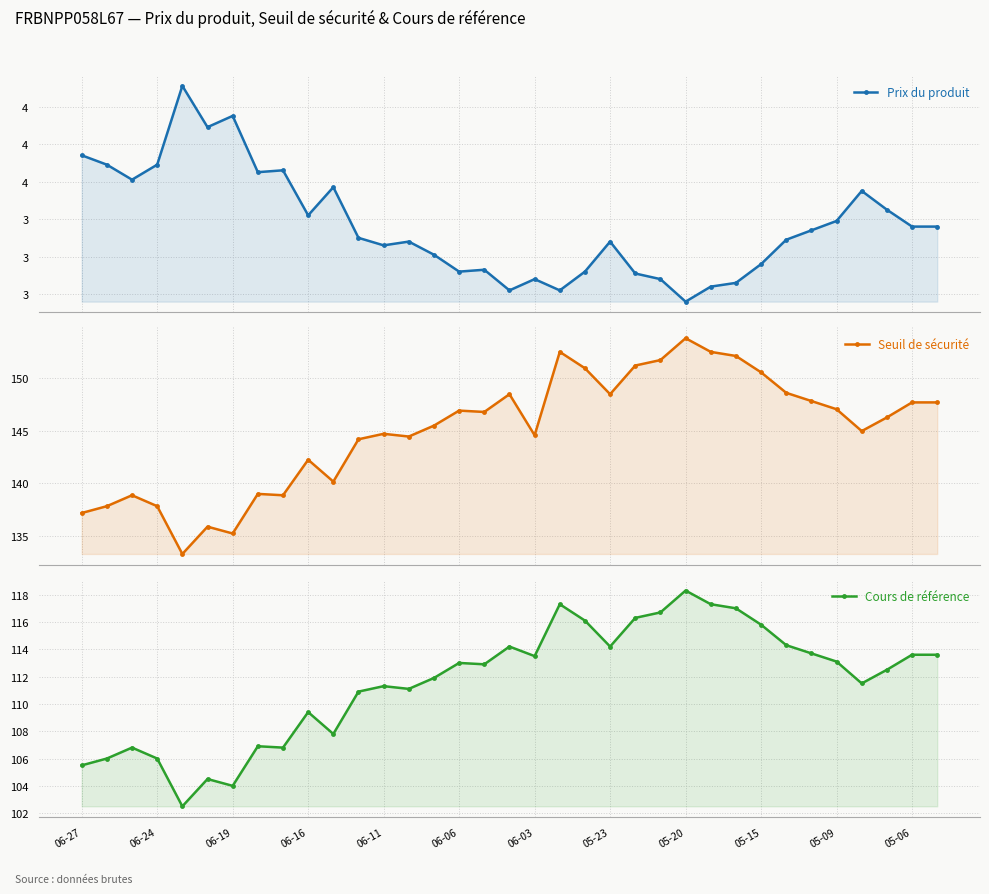

In Seuil de sécurité, how many points are higher than both neighbors (excluding endpoints)?

9